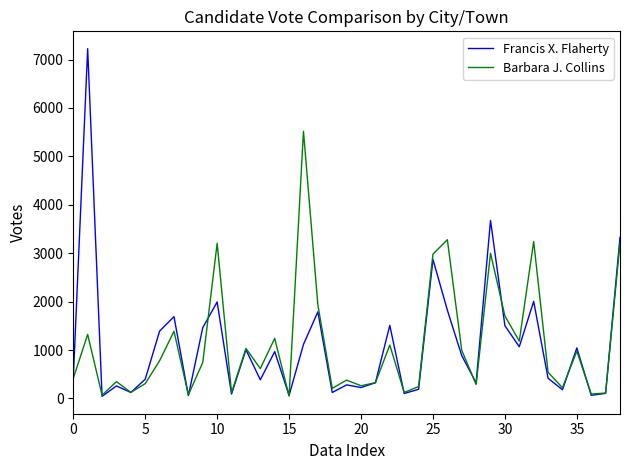

List the series in order of their peak value, lowest first.

Barbara J. Collins, Francis X. Flaherty